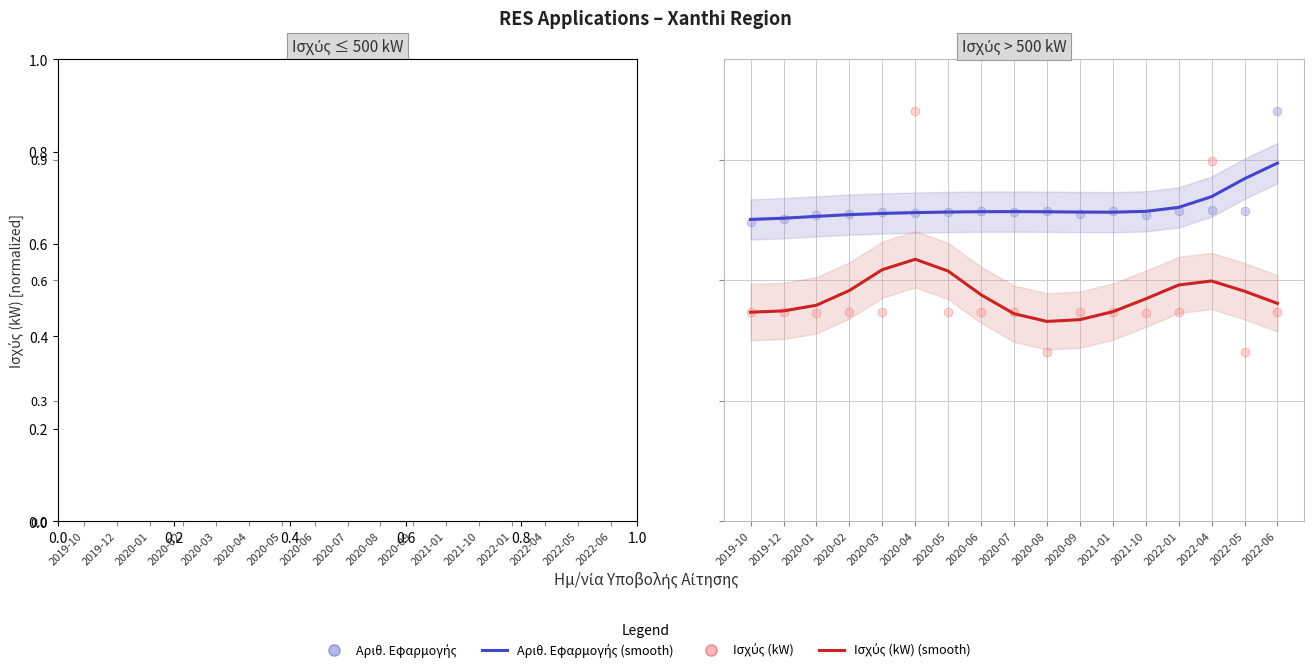

Which series has the widest spread of Y values?

Ισχύς (kW)